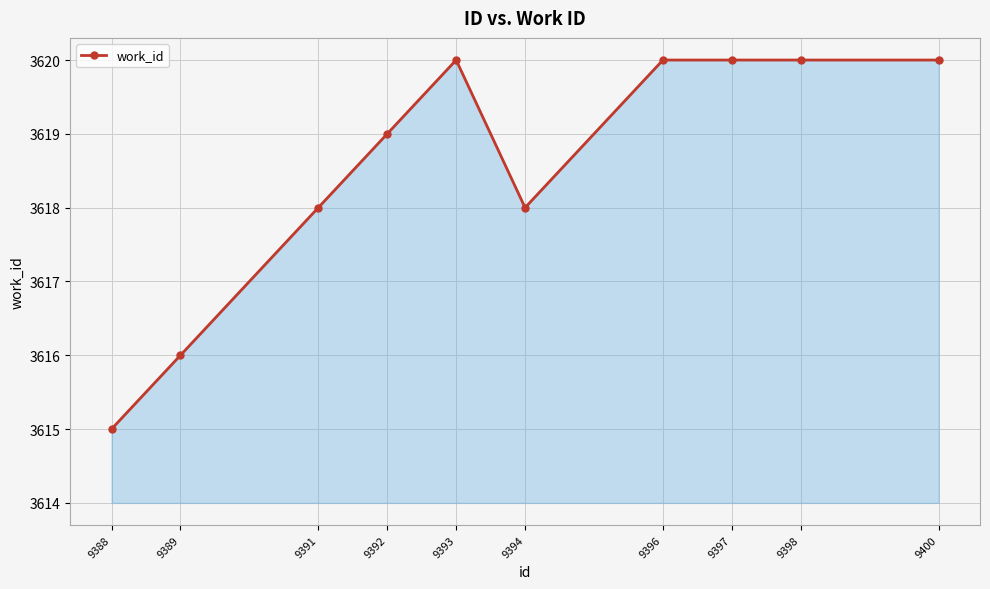

Reading left to right, transcribe all the data shown in this chart.

9388=3615	9389=3616	9391=3618	9392=3619	9393=3620	9394=3618	9396=3620	9397=3620	9398=3620	9400=3620